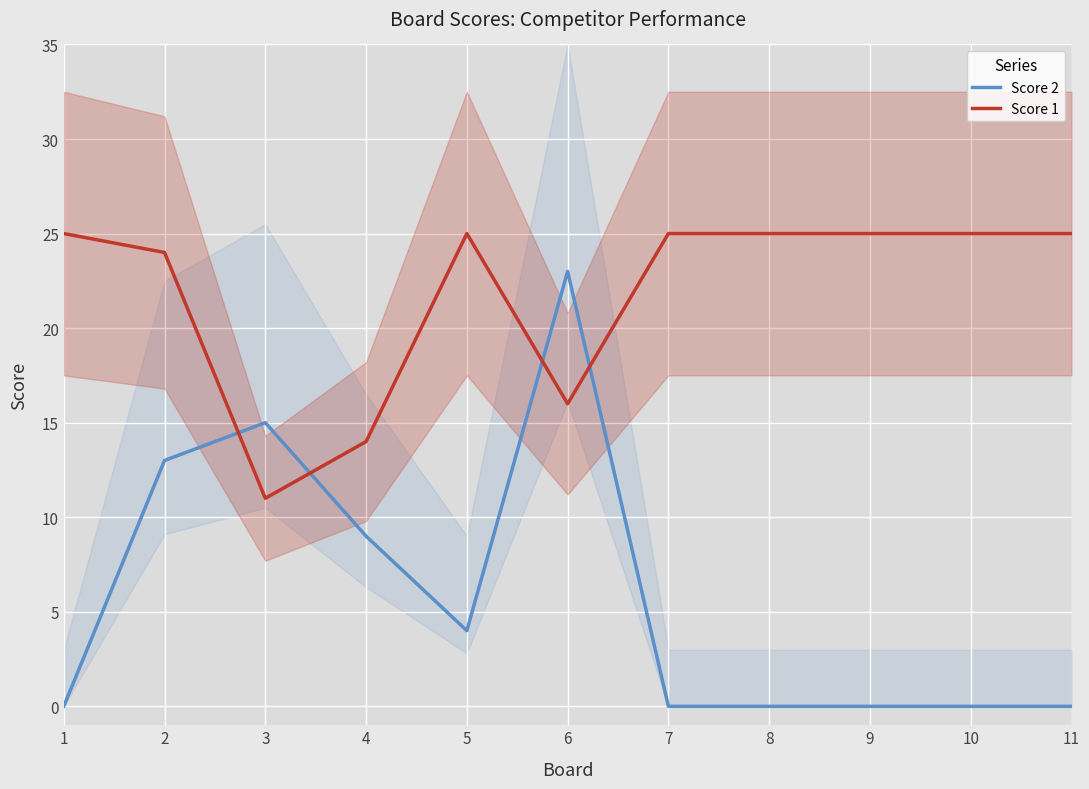

List the series in order of their peak value, lowest first.

Score 2, Score 1